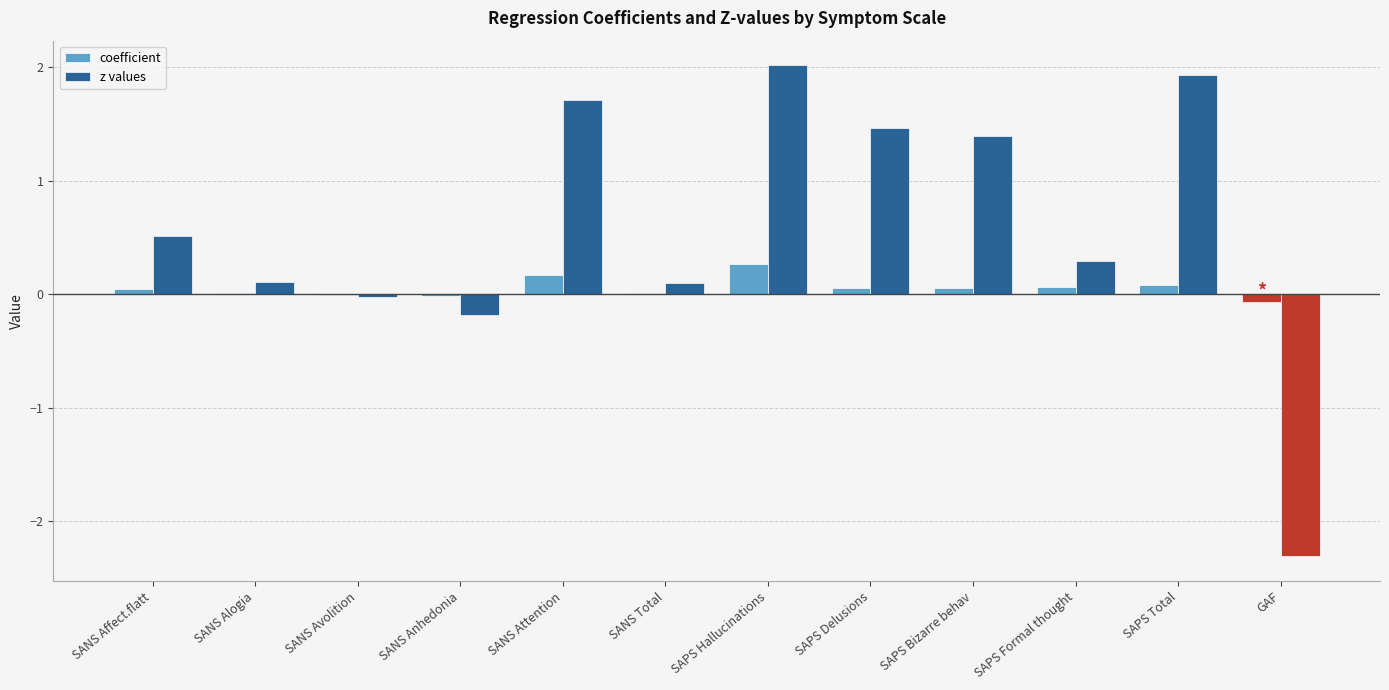

Which series has the largest total across all categories?

z values